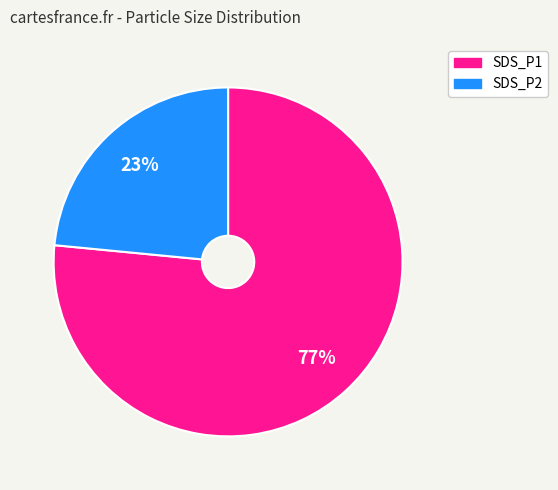

Is SDS_P1 the majority of the pie?

Yes